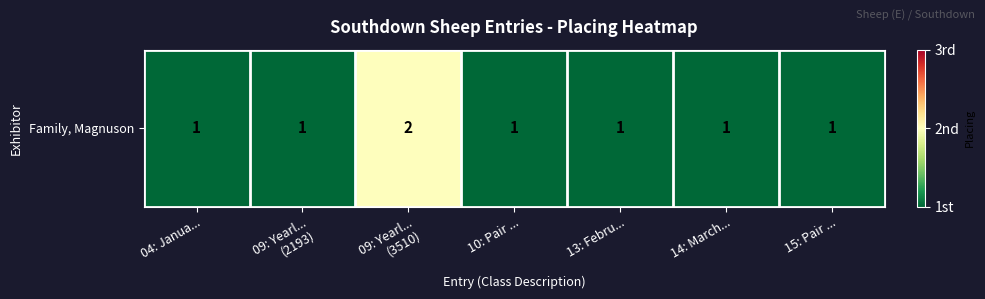

True or false: the data shows 1 at 13: Febru....

False